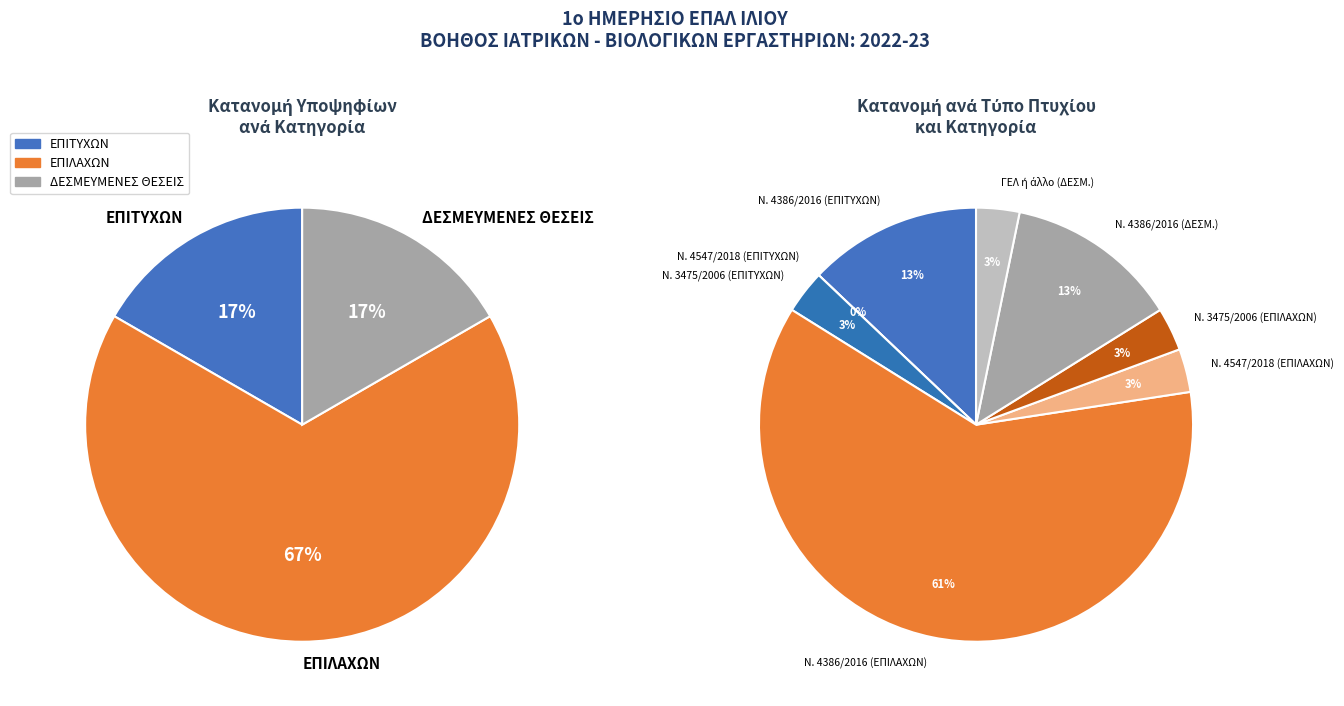

Which category has the biggest portion of the pie?

ΕΠΙΛΑΧΩΝ